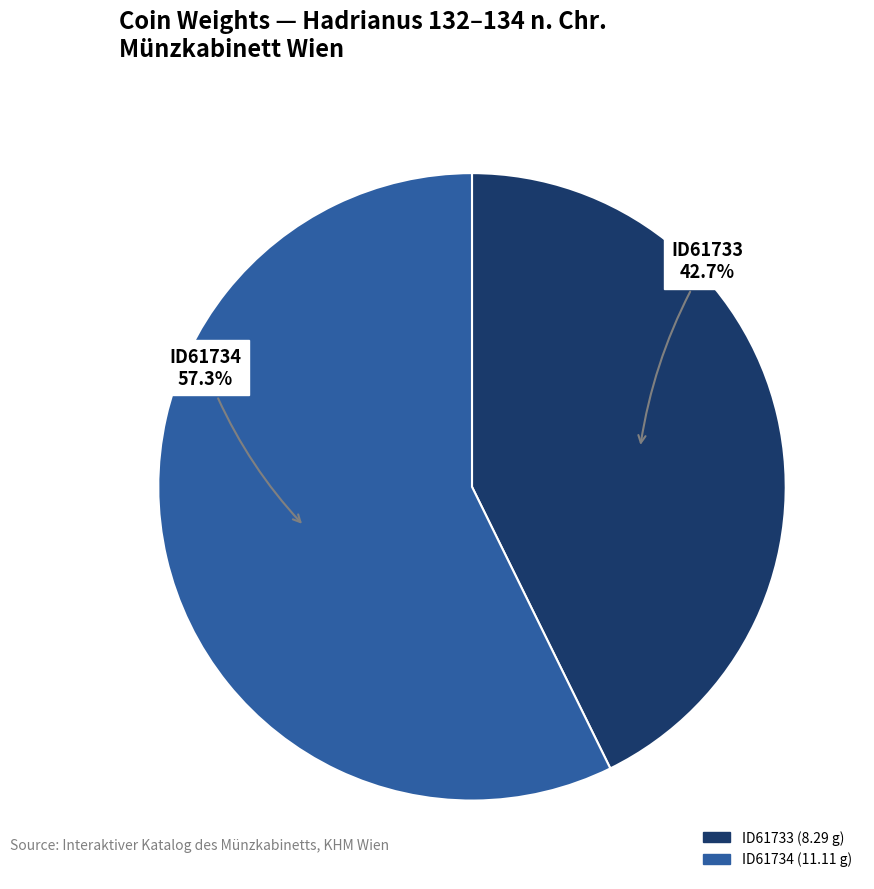

Is ID61734 the majority of the pie?

Yes